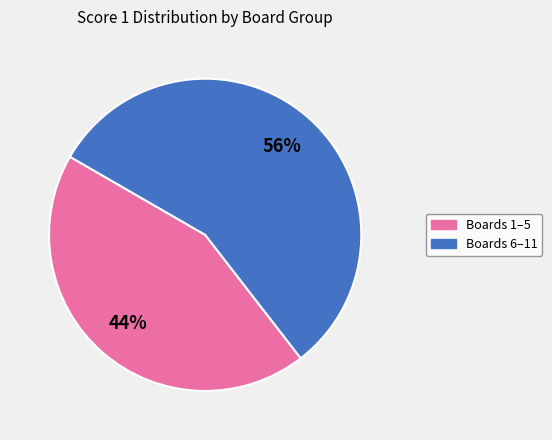

To the nearest percent, what is the average slice percentage?

50%